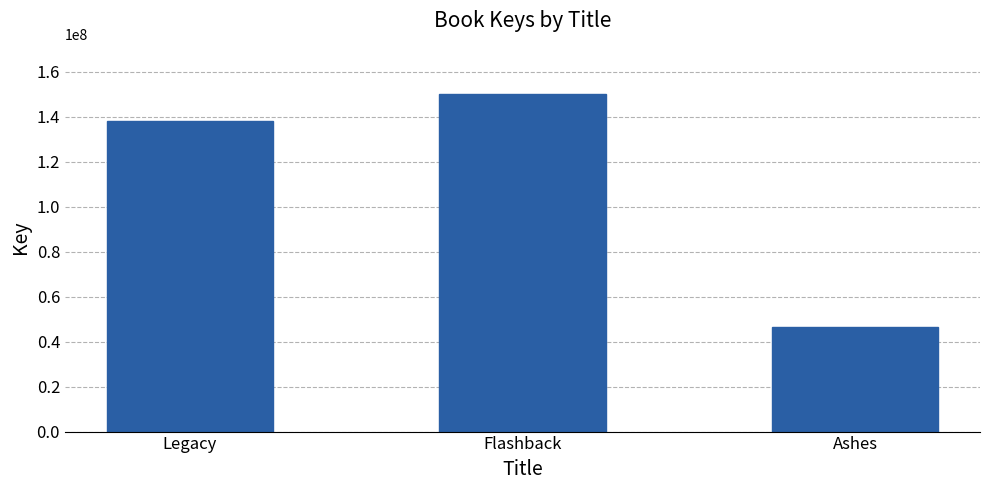

List the labels in order of value, largest first.

Flashback, Legacy, Ashes